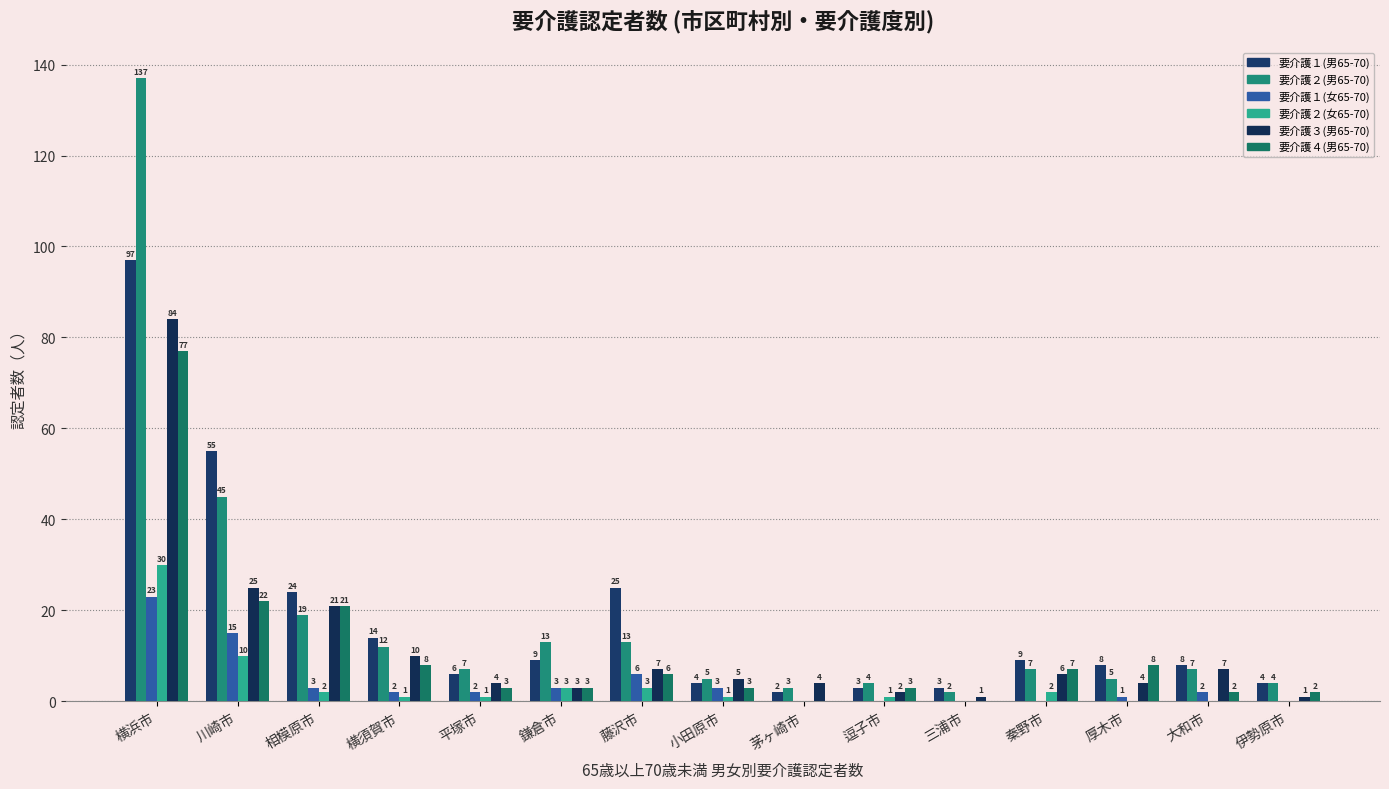

How many values in 要介護２(女65-70) are above zero?

10